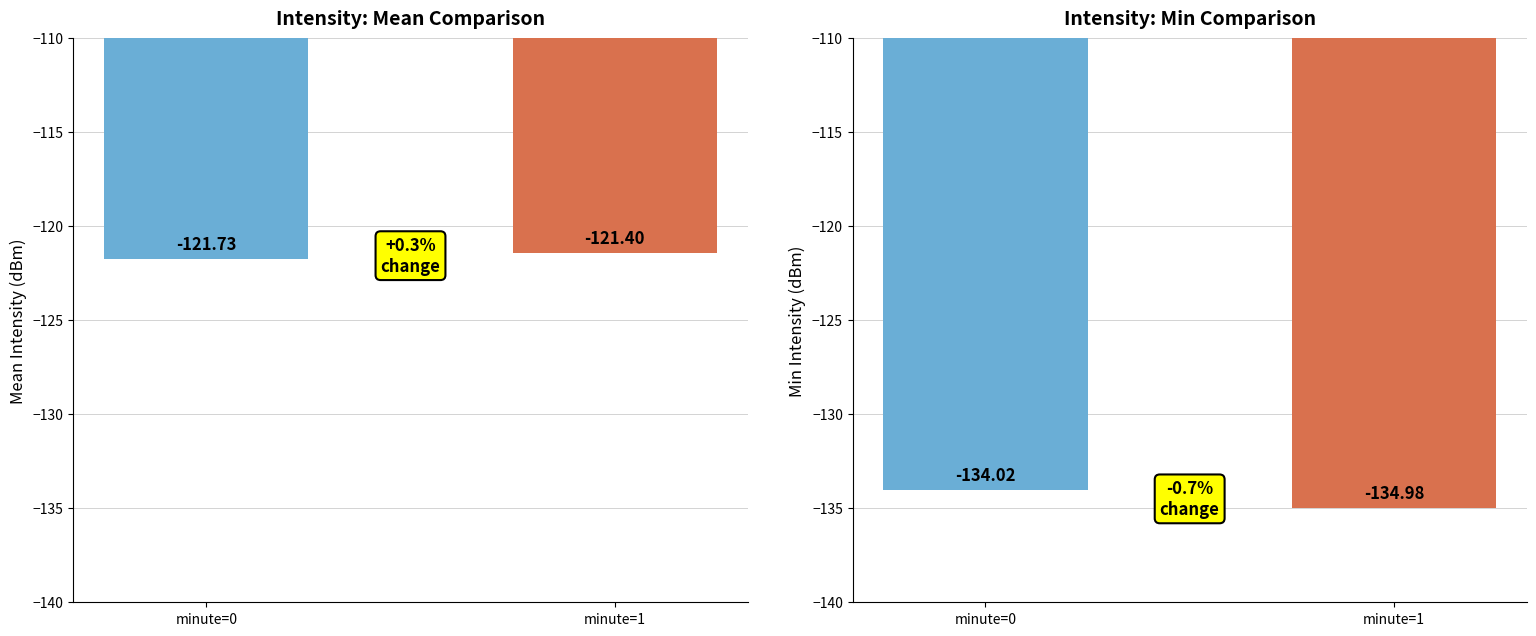

List the series in order of their overall mean, highest first.

Mean Intensity (dBm), Min Intensity (dBm)